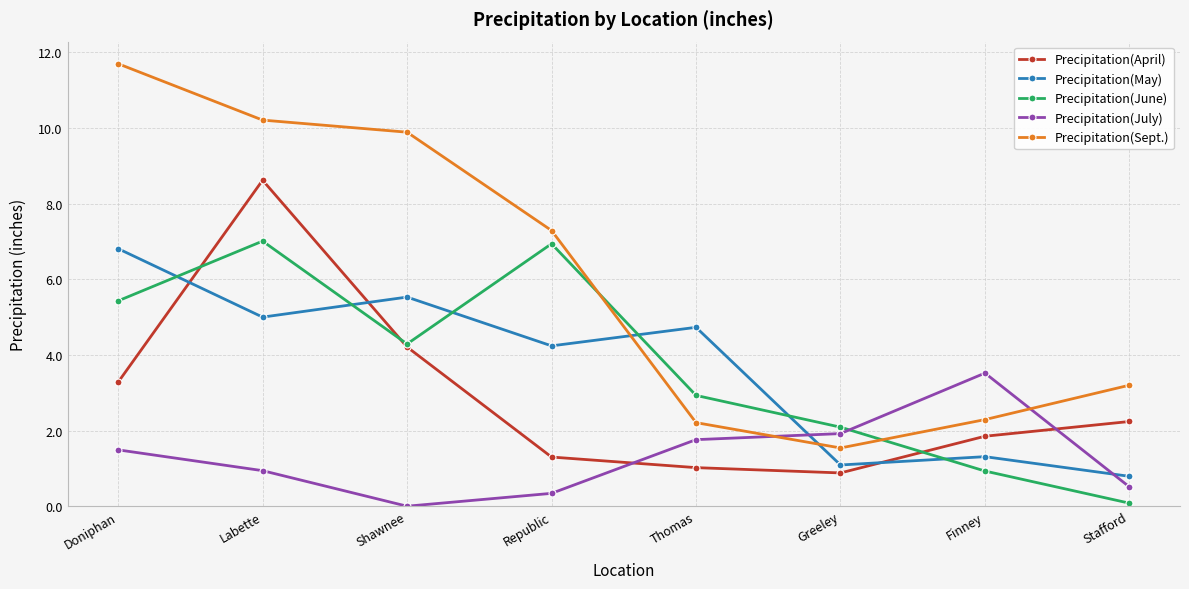

How many data points in Precipitation(June) are above 4?

4